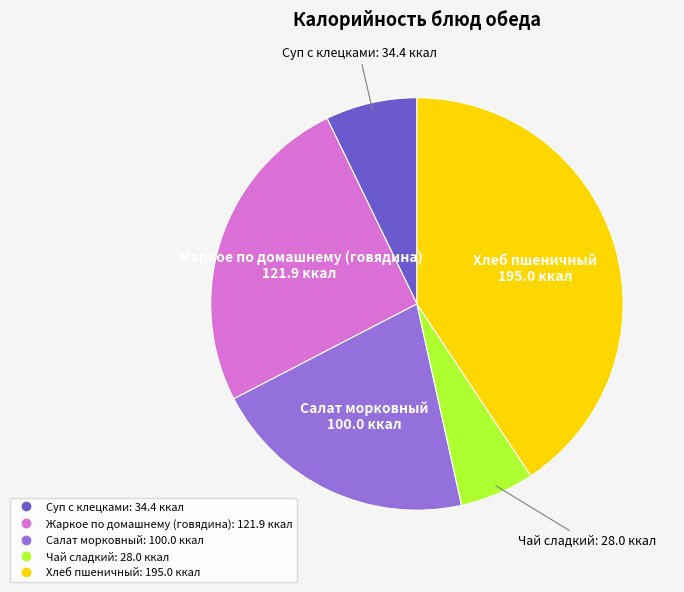

Rank the categories by value from highest to lowest.

Хлеб пшеничный, Жаркое по домашнему (говядина), Салат морковный, Суп с клецками, Чай сладкий